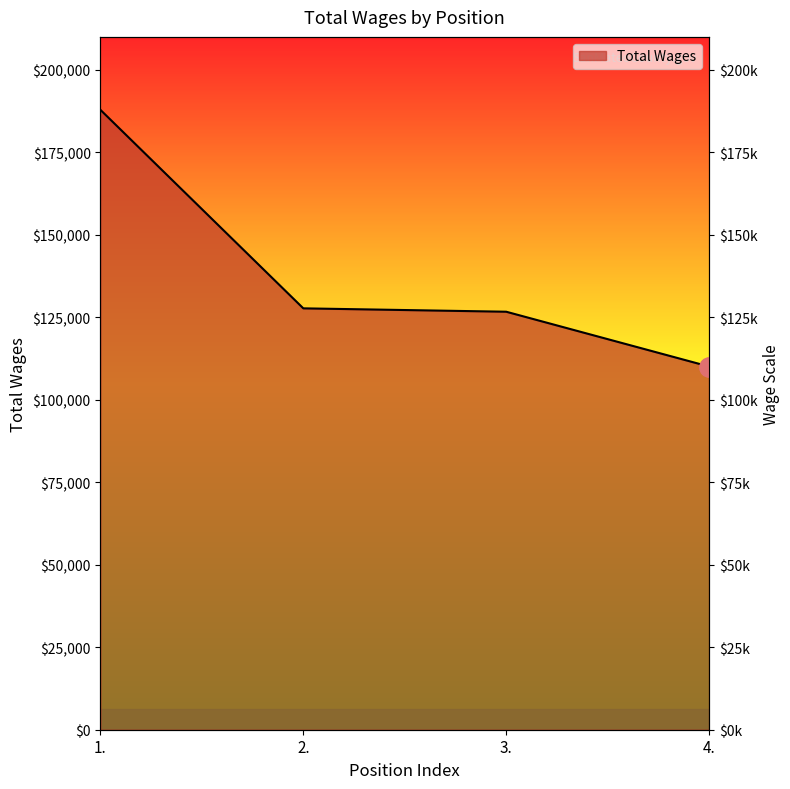

Where is the data nearest to the value 148989?

2.